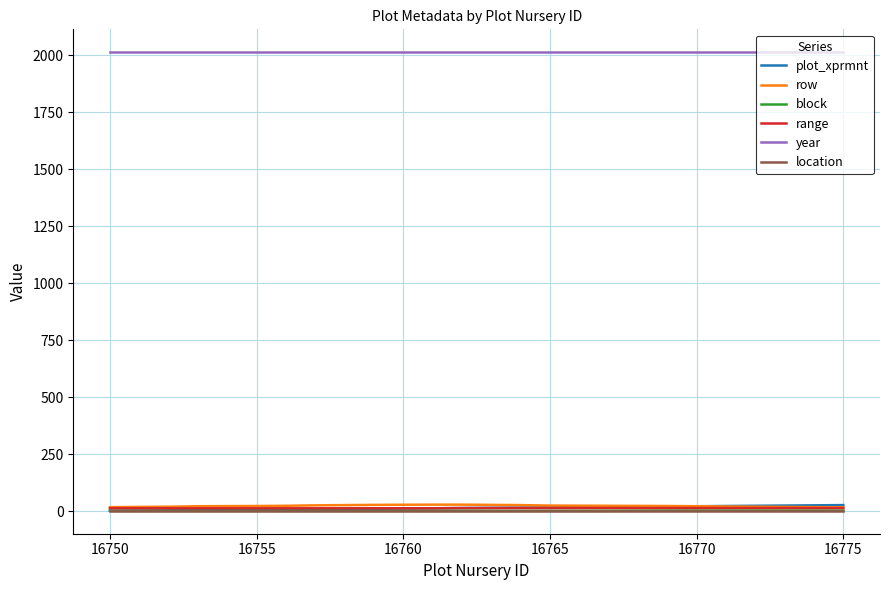

True or false: row and year intersect in this chart.

False